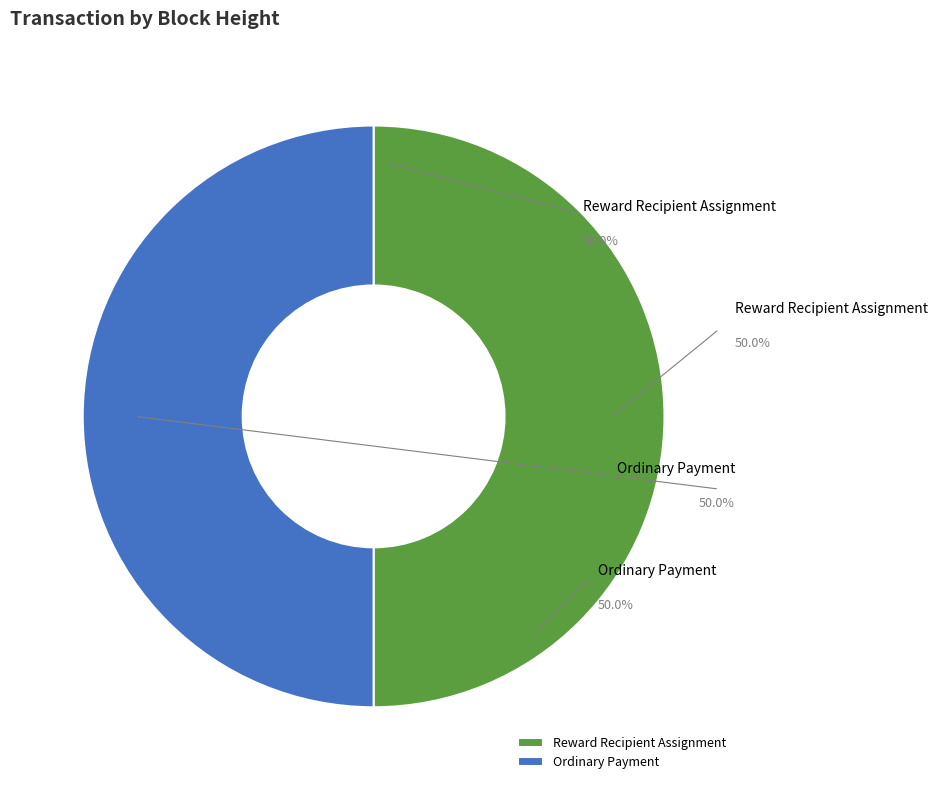

What percentage is NOT represented by 939138?

50.0%